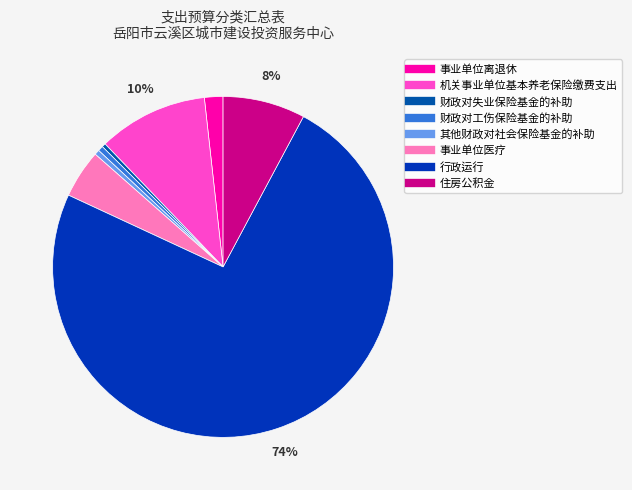

Approximately how many times larger is the value at 住房公积金 compared to 事业单位医疗?

1.7